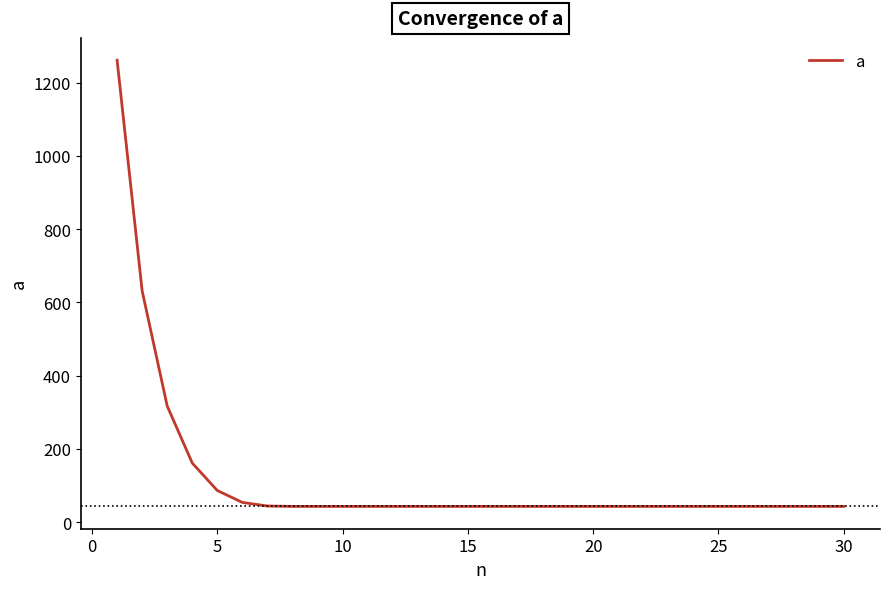

How many lines are shown in the chart?

1